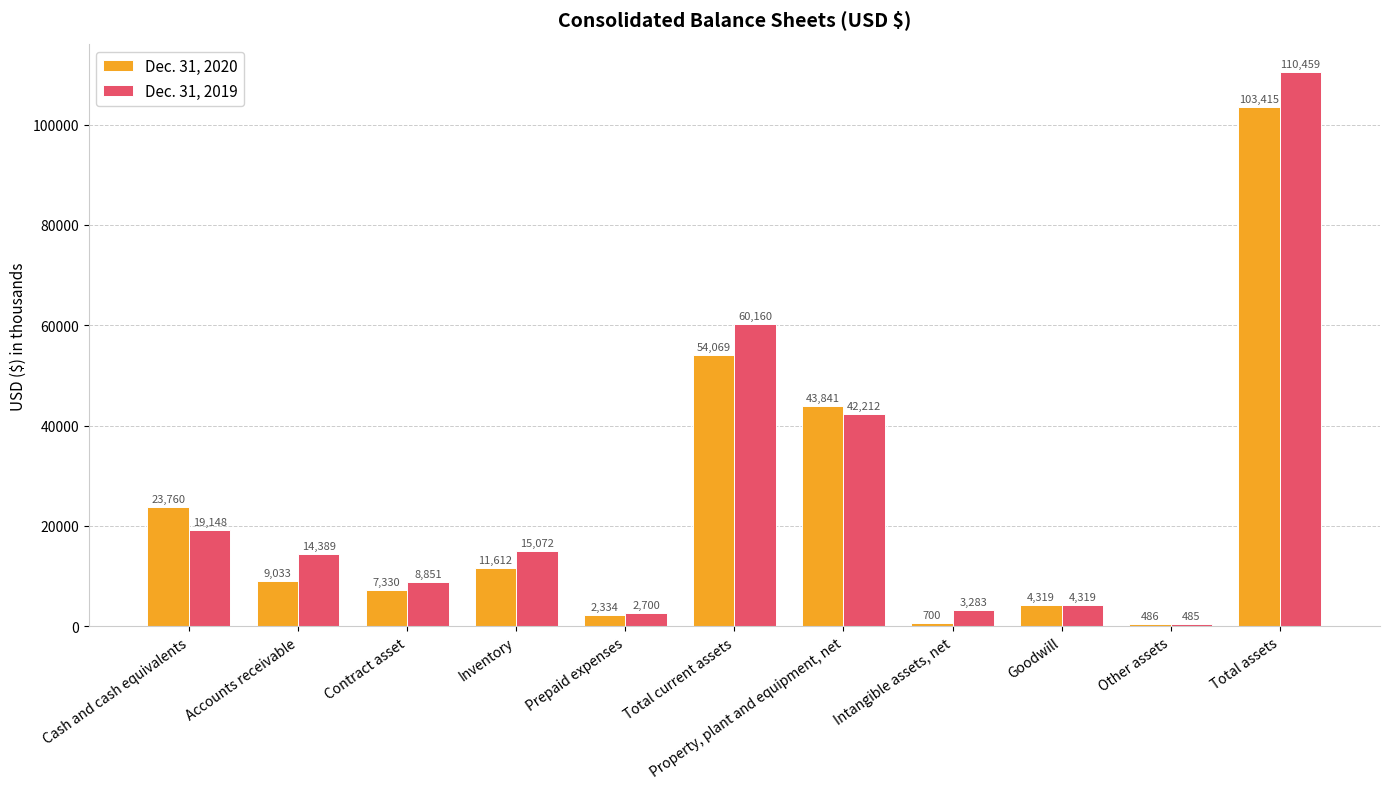

Which series changed the most between Total current assets and Total assets?

Dec. 31, 2019